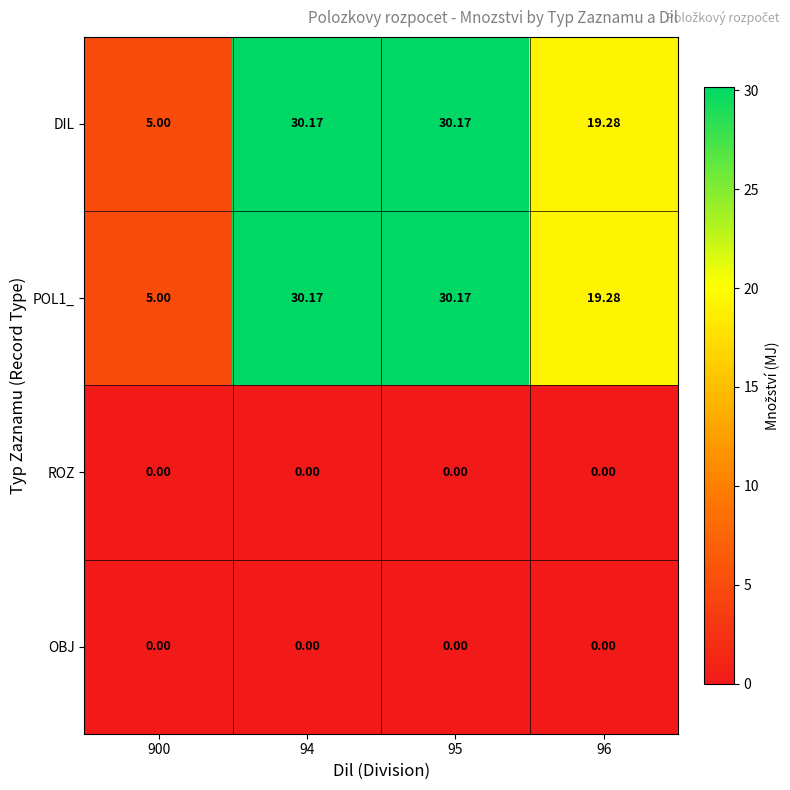

What is the total value across all series at 900?

10.0